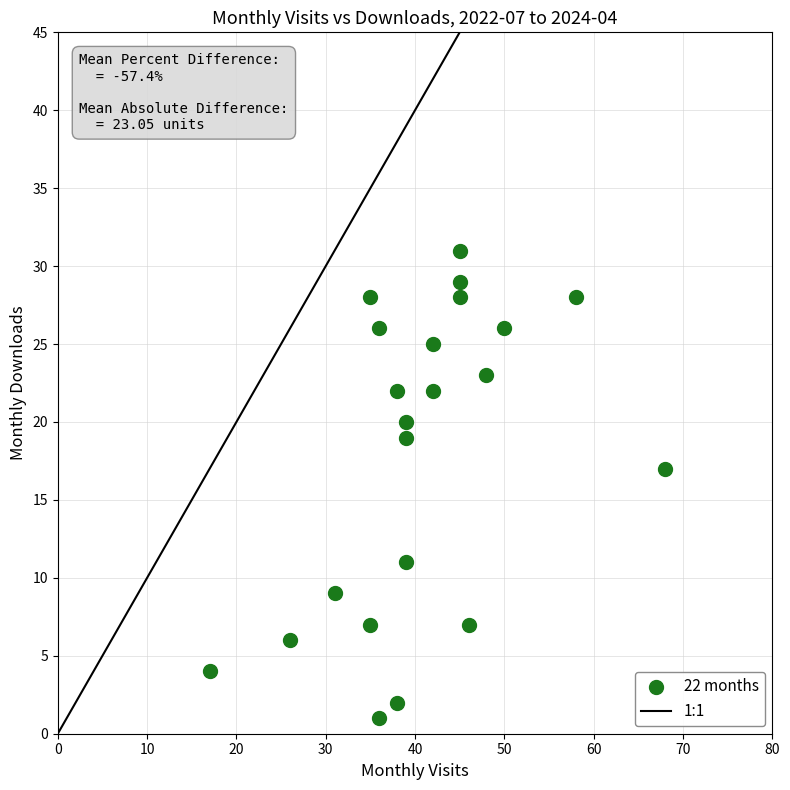

What Y value in the scatter plot is closest to 16?

17